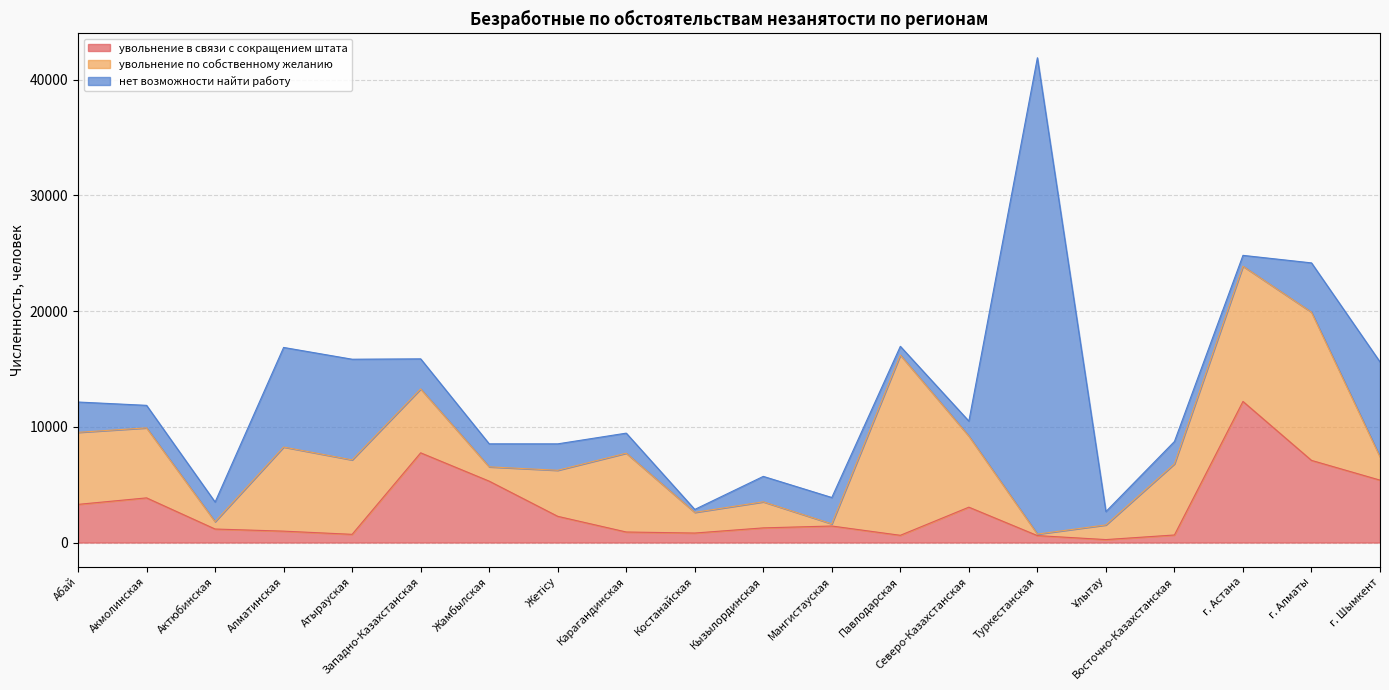

What is the difference between the увольнение по собственному желанию values at Туркестанская and Павлодарская?

15446